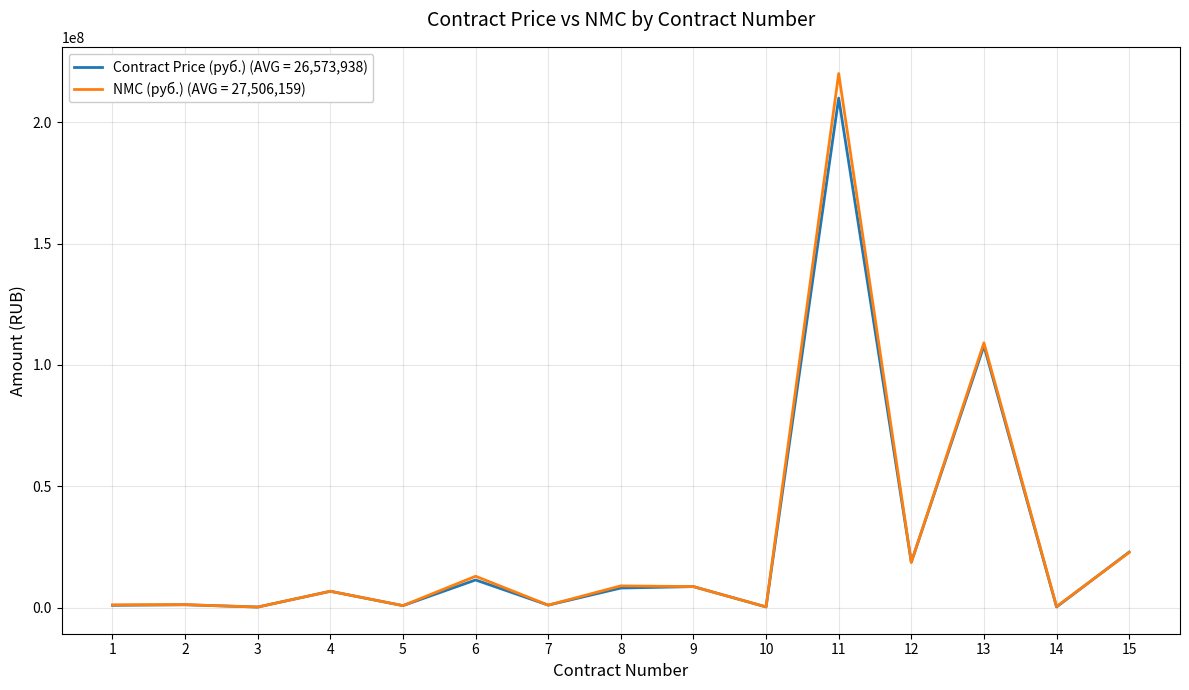

What is the maximum value shown in the chart?

220120000.0